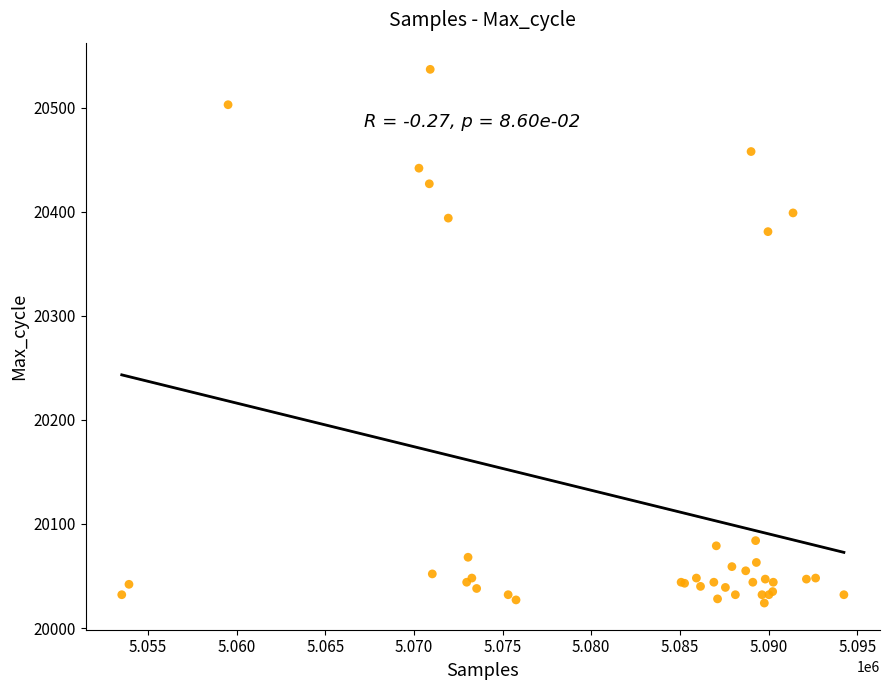

What Y value in the scatter plot is closest to 20280?

20381